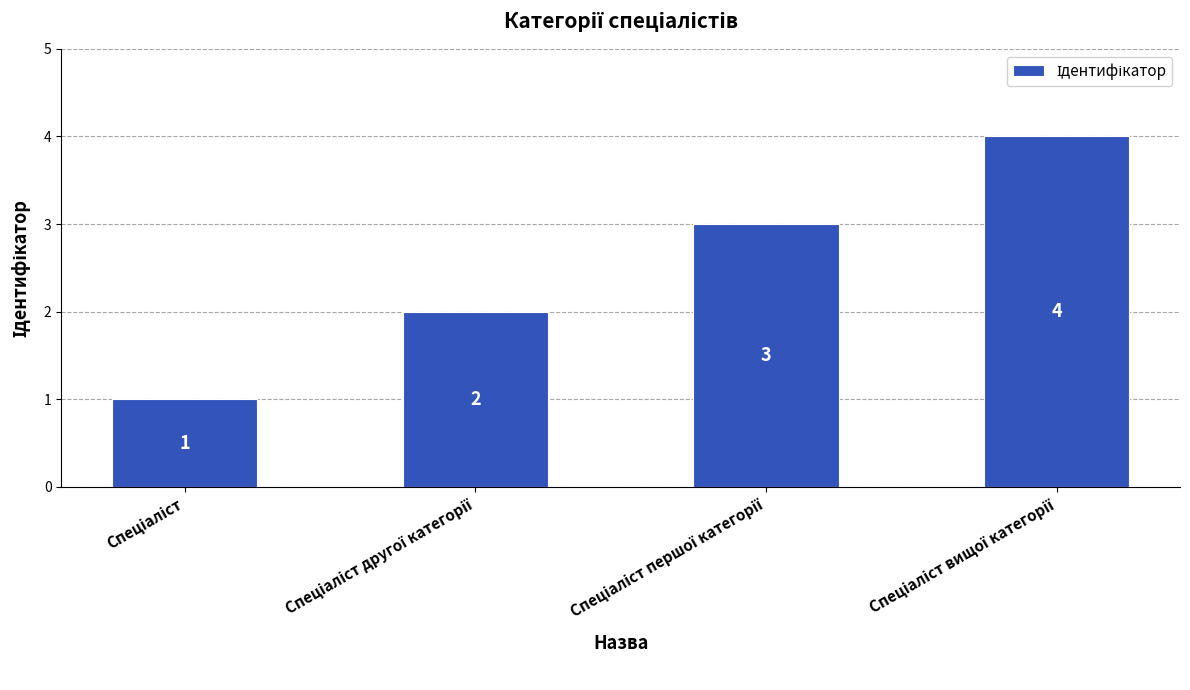

What is the value of the 3rd bar from the left?

3